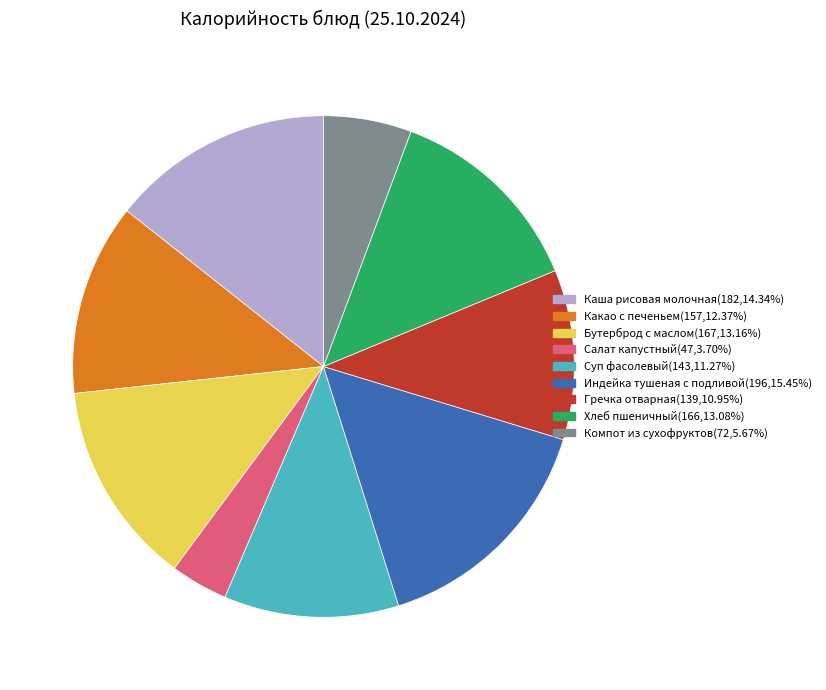

Is there a majority slice in this chart?

No